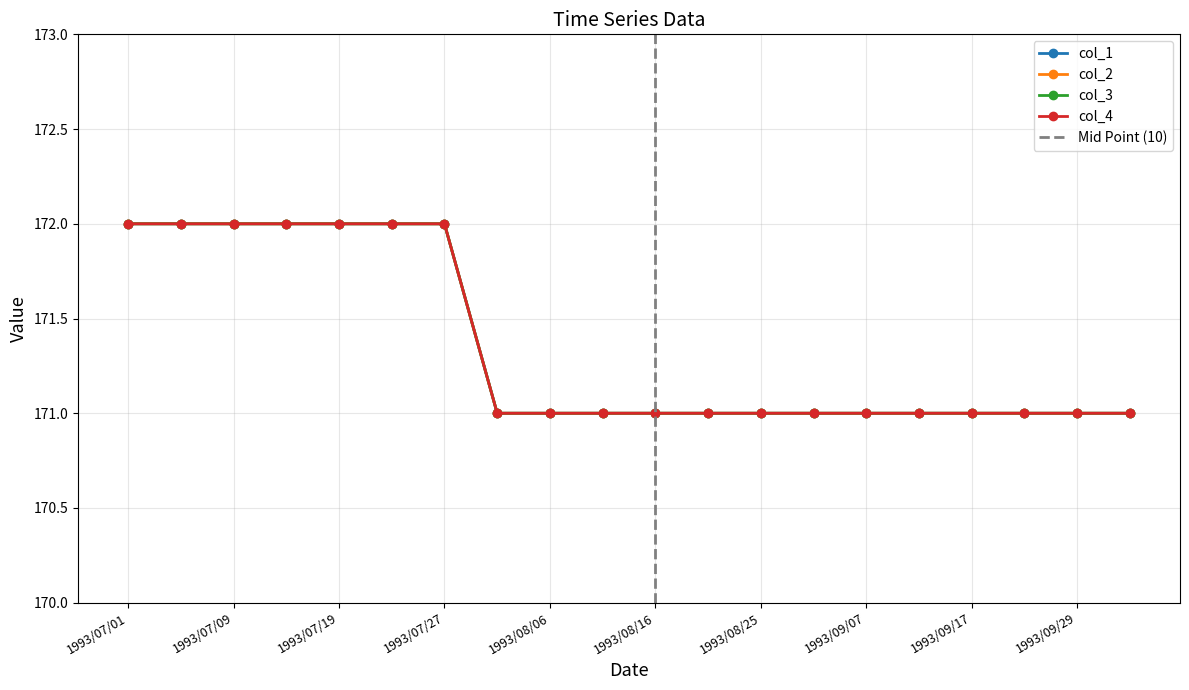

True or false: col_2 and col_1 cross at least once.

False